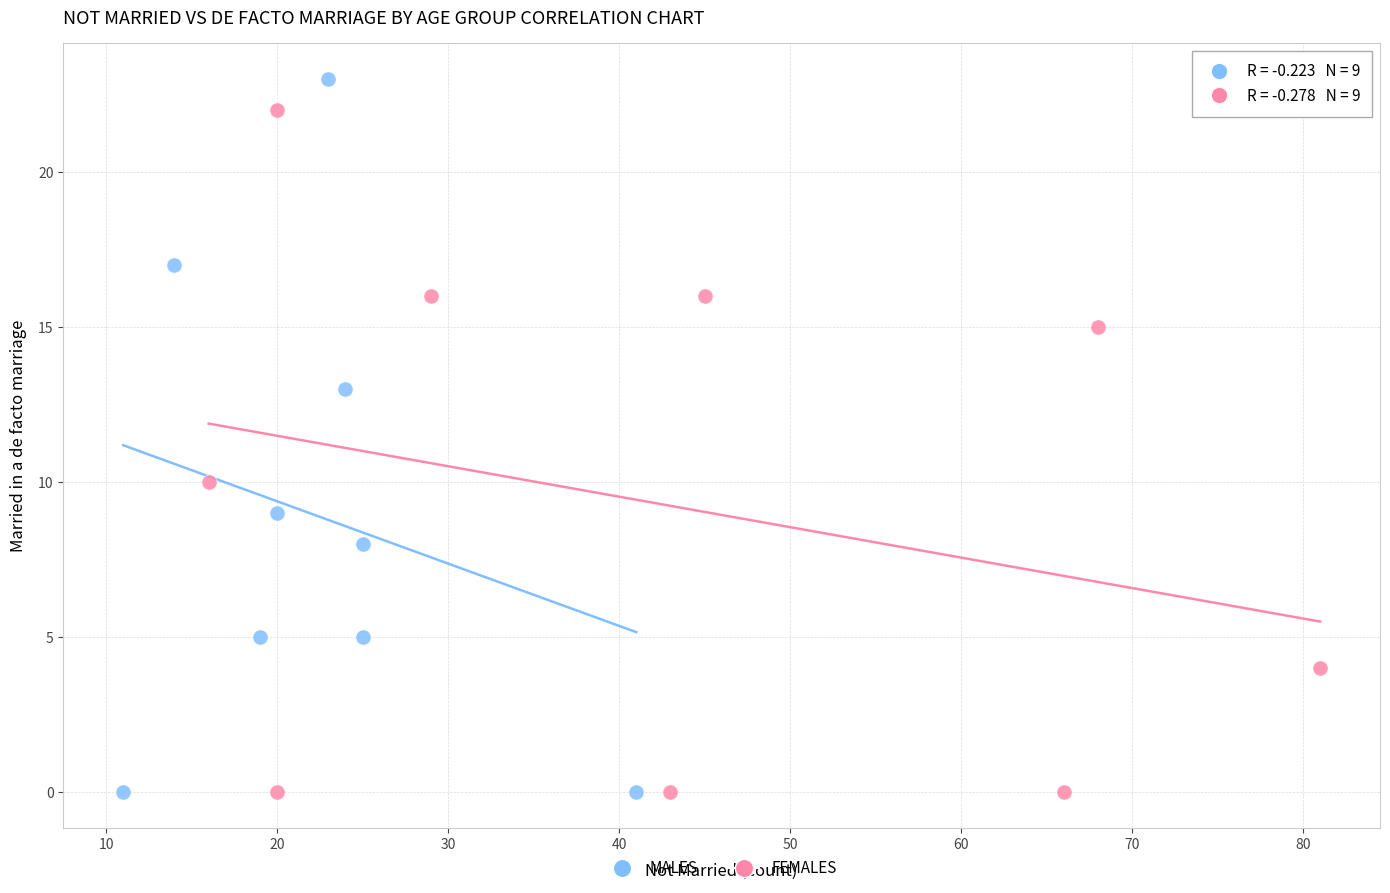

Which series has the largest Y range (max minus min)?

MALES